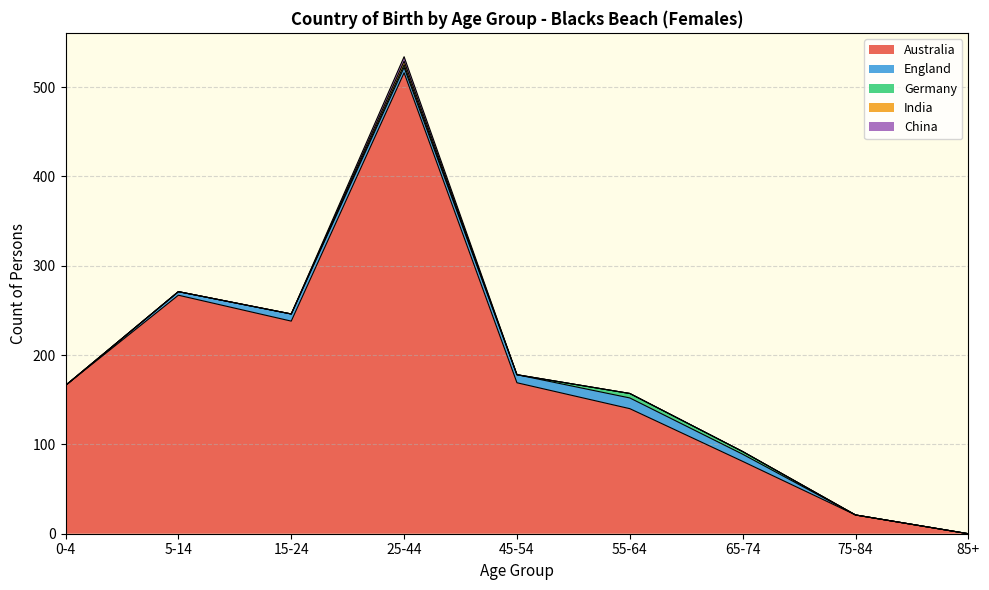

Reading left to right, list all the values displayed in this chart.

Australia: 0-4=166	5-14=267	15-24=238	25-44=516	45-54=169	55-64=140	65-74=81	75-84=21	85+=0
England: 0-4=0	5-14=4	15-24=8	25-44=6	45-54=9	55-64=12	65-74=8	75-84=0	85+=0
Germany: 0-4=0	5-14=0	15-24=0	25-44=3	45-54=0	55-64=5	65-74=3	75-84=0	85+=0
India: 0-4=0	5-14=0	15-24=0	25-44=4	45-54=0	55-64=0	65-74=0	75-84=0	85+=0
China: 0-4=0	5-14=0	15-24=0	25-44=5	45-54=0	55-64=0	65-74=0	75-84=0	85+=0